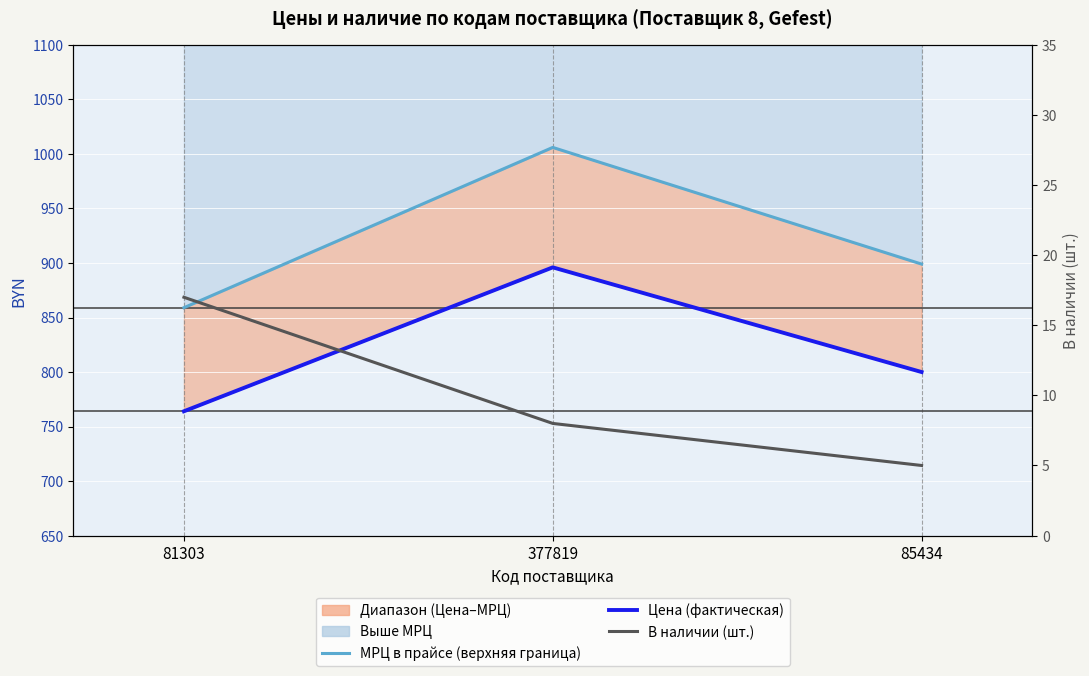

The В наличии (шт.) series shows 8 at 377819. True or false?

True